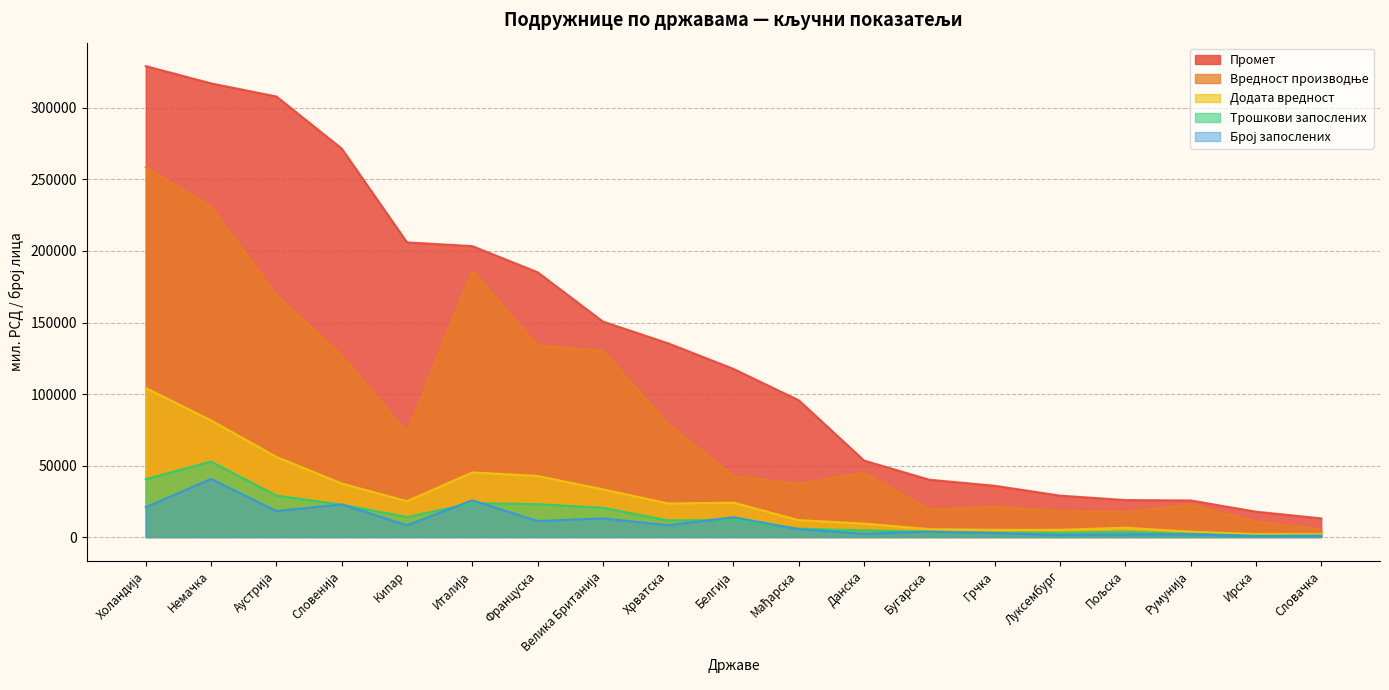

Is it true that Промет equals 95588 at Мађарска?

True